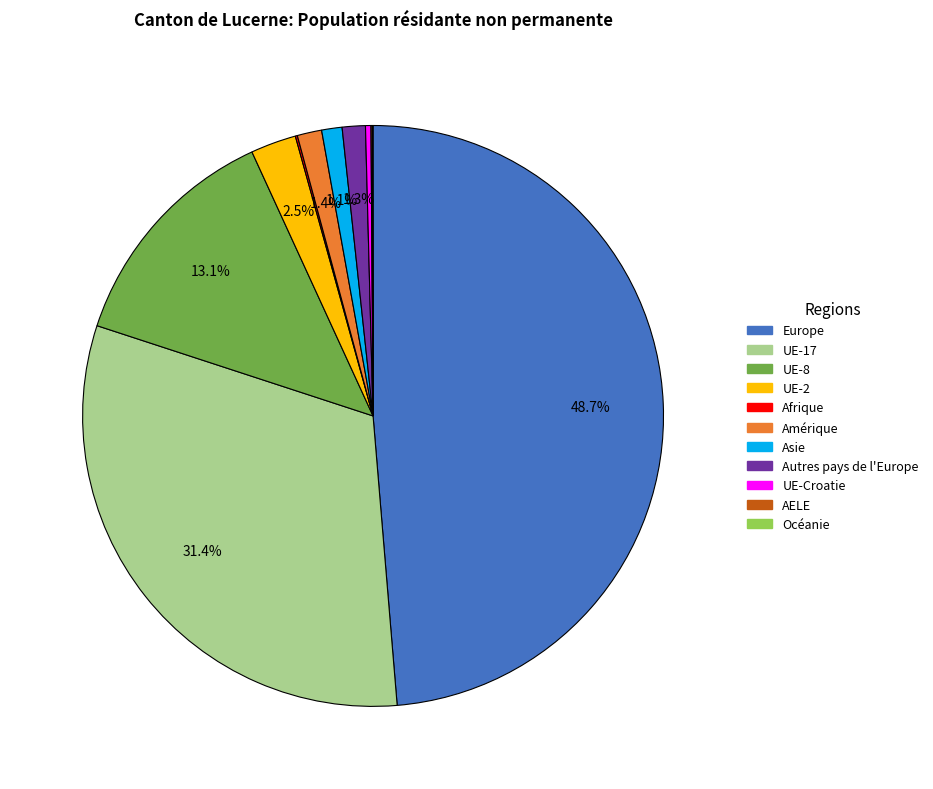

To the nearest percent, what is the combined percentage of Asie and UE-8?

14%